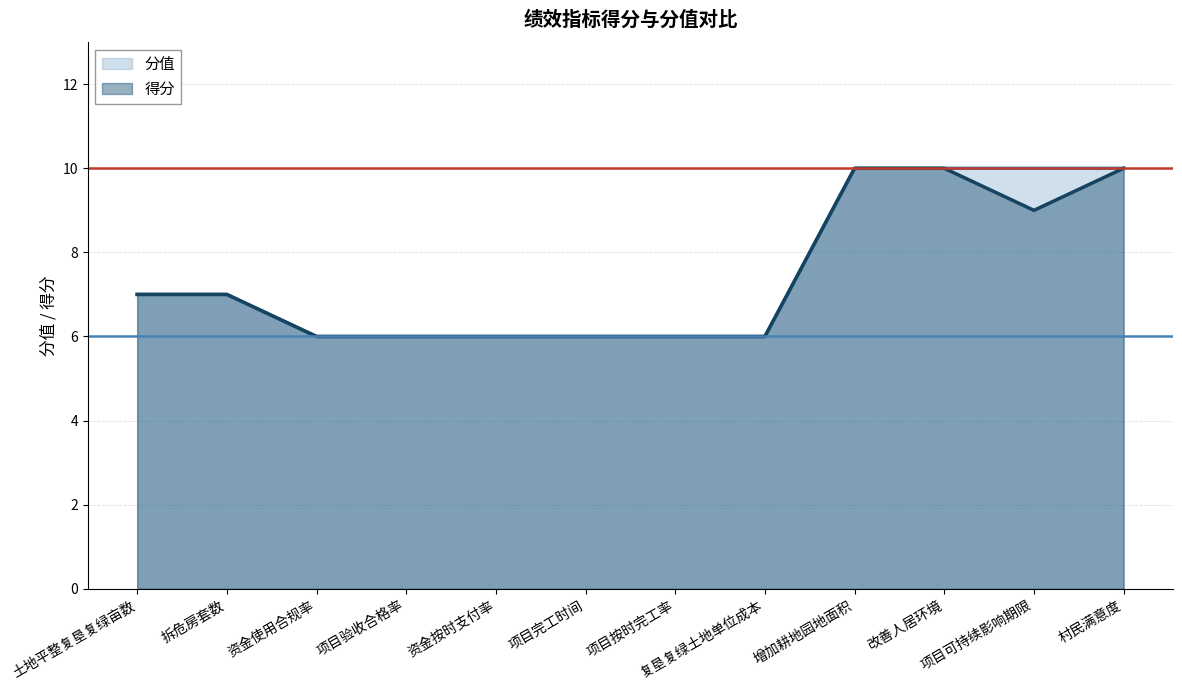

How many values in the 分值 series are below 7?

6